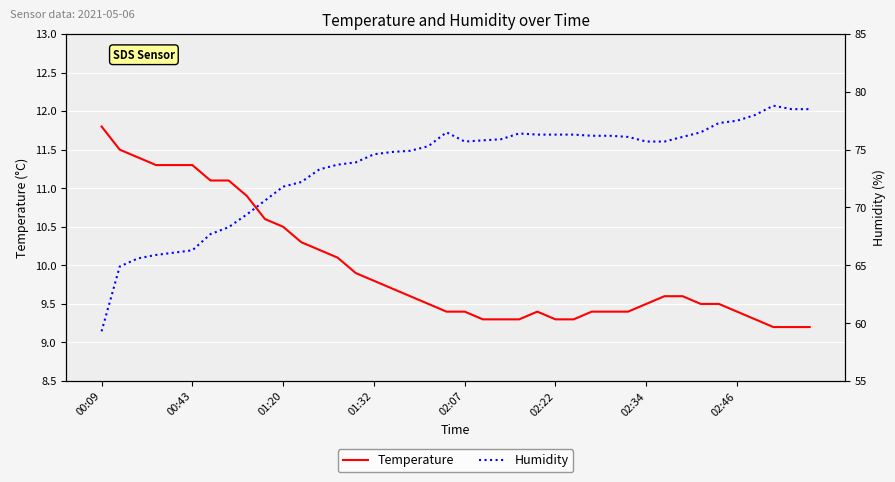

The value of Temperature at 31 is 9.6. True or false?

True